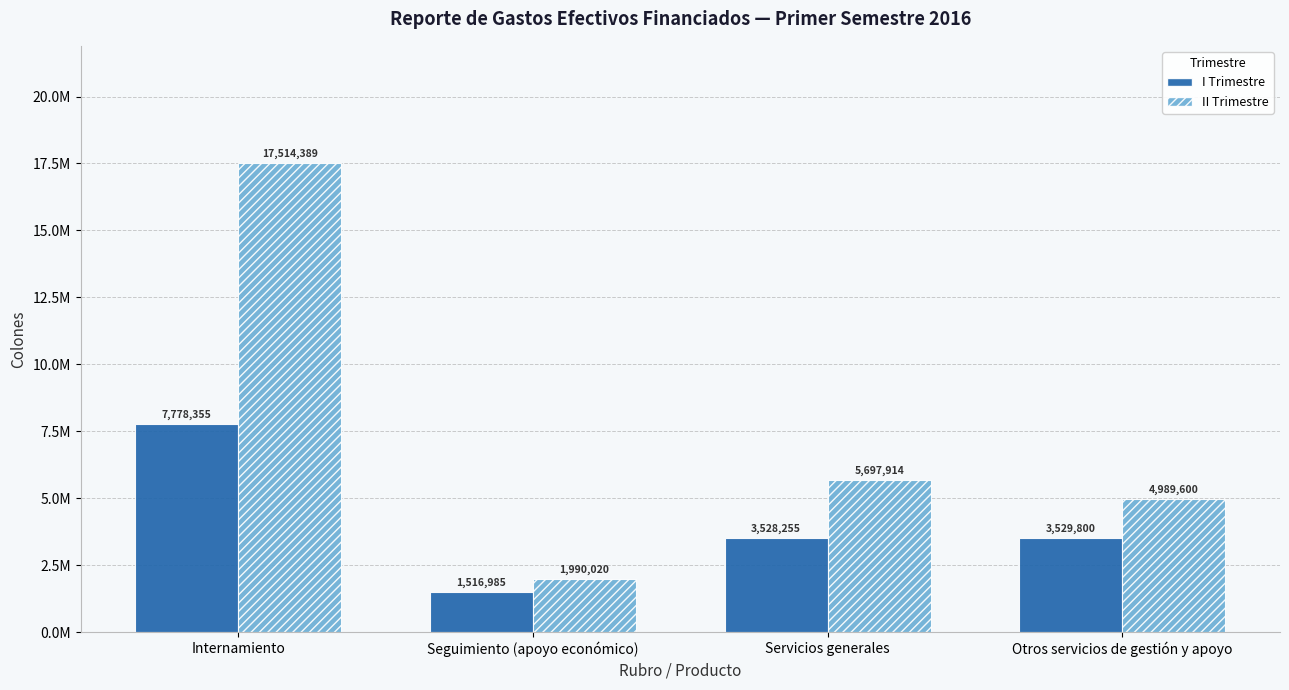

What is the label of the 1st bar from the right?

Otros servicios de gestión y apoyo